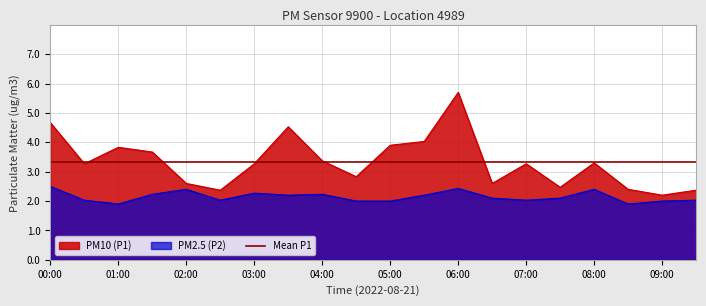

Reading left to right, list all the values displayed in this chart.

P1: 4.7	3.3	3.8	3.7	2.6	2.4	3.3	4.5	3.4	2.8	3.9	4.0	5.7	2.6	3.3	2.5	3.3	2.4	2.2	2.4
P2: 2.5	2.0	1.9	2.2	2.4	2.0	2.3	2.2	2.2	2.0	2.0	2.2	2.4	2.1	2.0	2.1	2.4	1.9	2.0	2.0